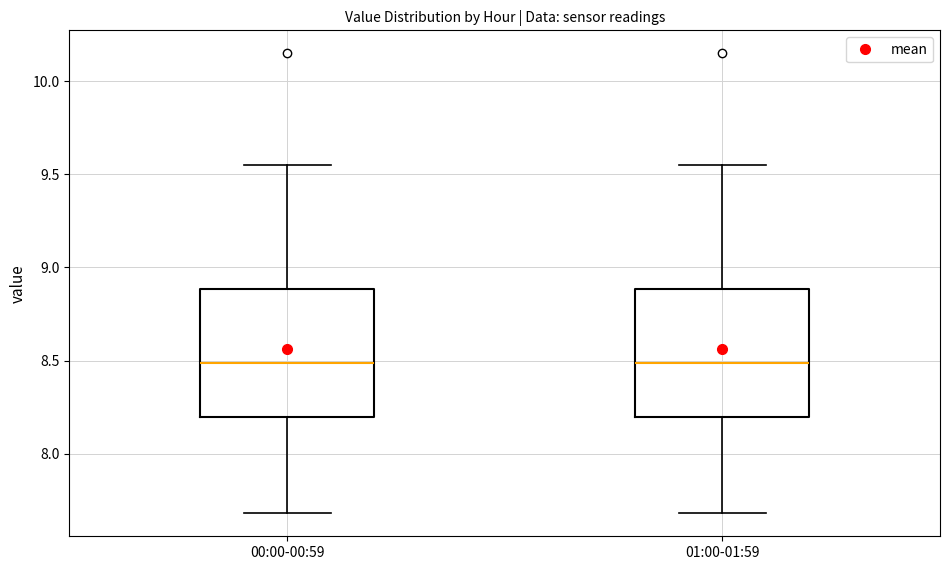

Reading left to right, read every box against the y-axis: the position of its median line, the range the box covers, and the ends of its whiskers. The values are not printed on the chart, so give them approximately, as read against the axis.

00:00-00:59: median 8.50, box 8.20 to 8.90, whiskers 7.70 to 9.55
01:00-01:59: median 8.50, box 8.20 to 8.90, whiskers 7.70 to 9.55